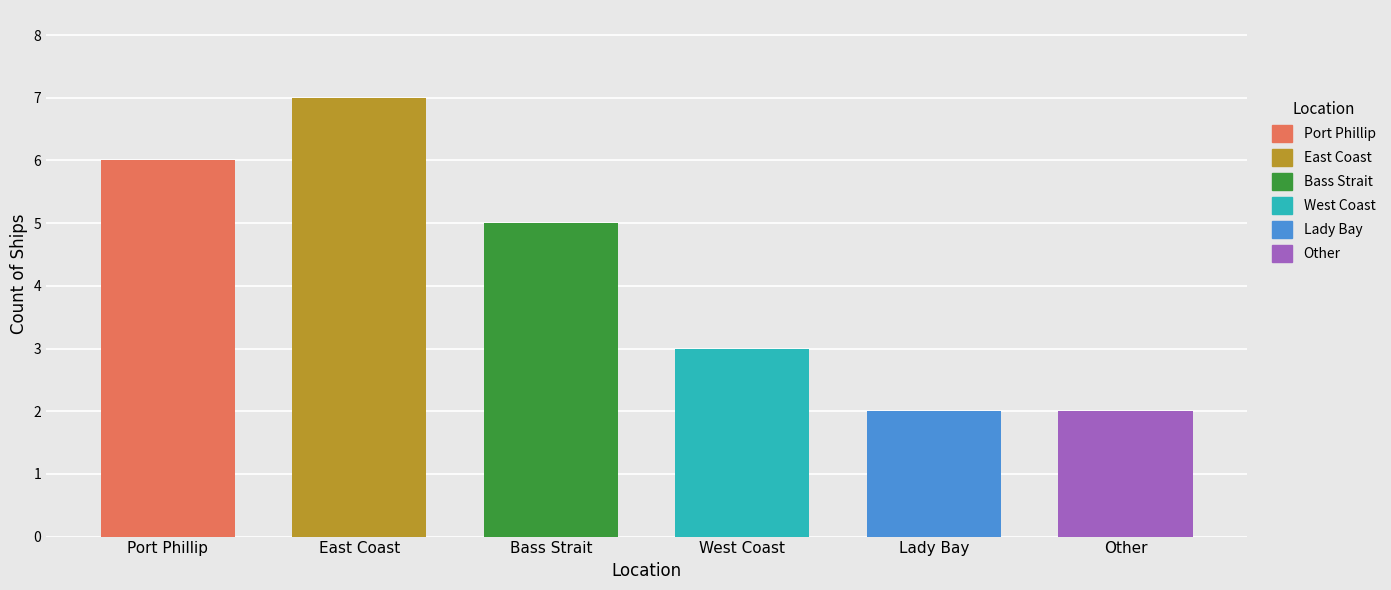

Reading left to right, list all the values displayed in this chart.

Port Phillip=6	East Coast=7	Bass Strait=5	West Coast=3	Lady Bay=2	Other=2